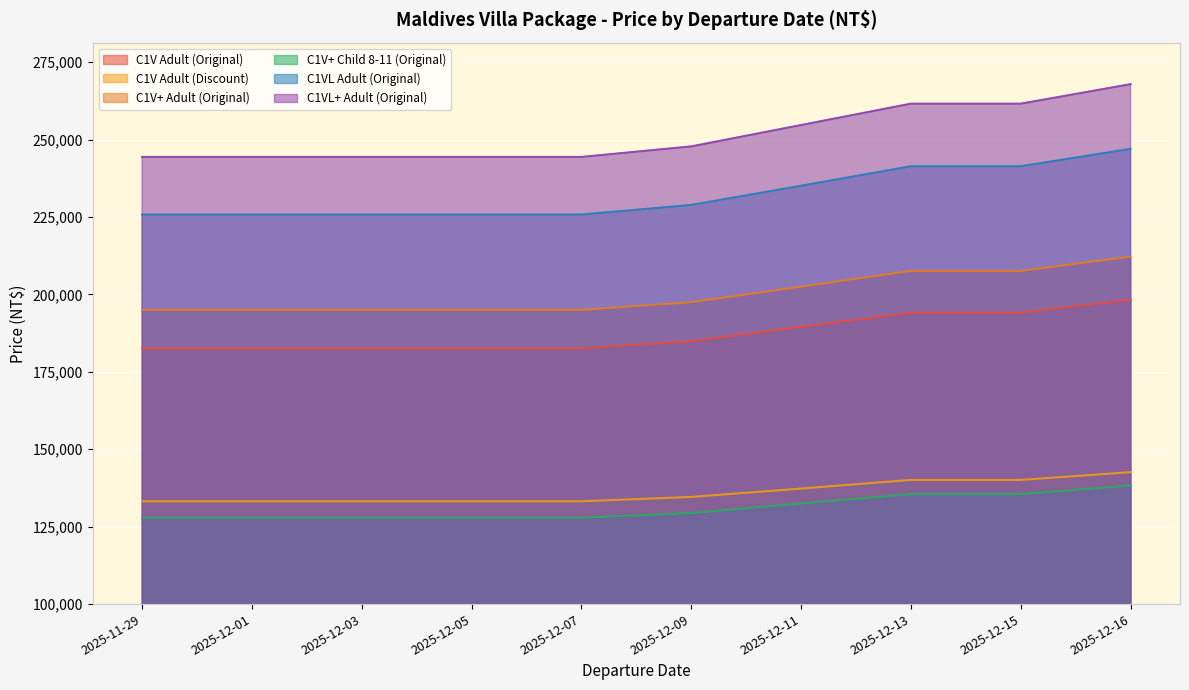

What is the total value across all series at 2025-12-07?

1108900